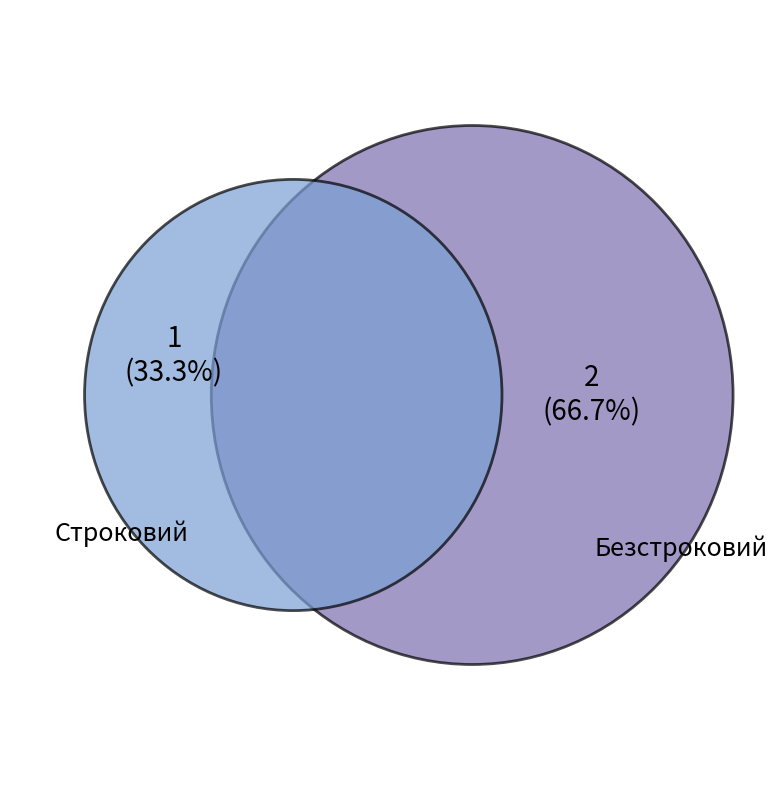

Is it true that Безстроковий is 76% of the pie?

False